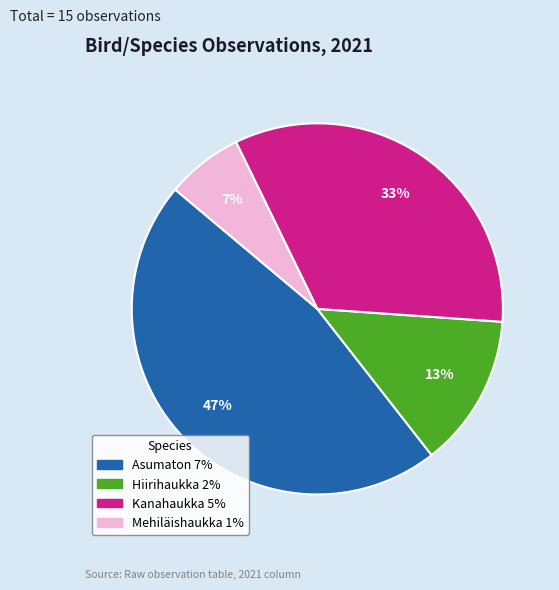

Count the number of slices in the pie.

4